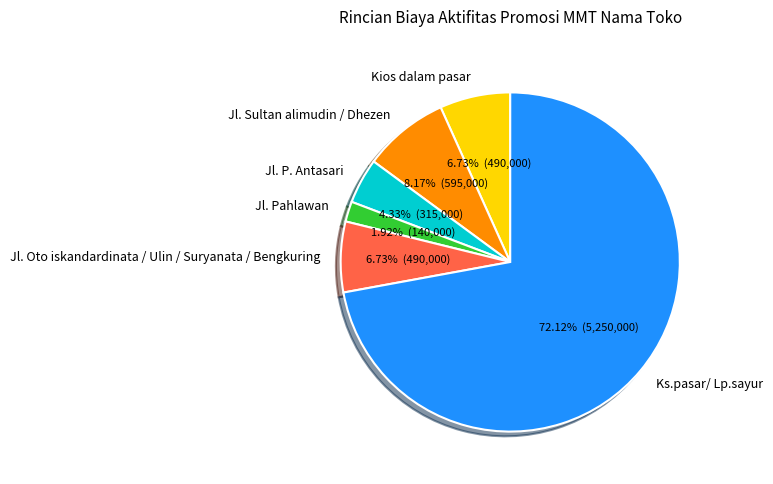

What is the ratio of the value at Jl. P. Antasari to the value at Jl. Oto iskandardinata / Ulin / Suryanata / Bengkuring?

0.6